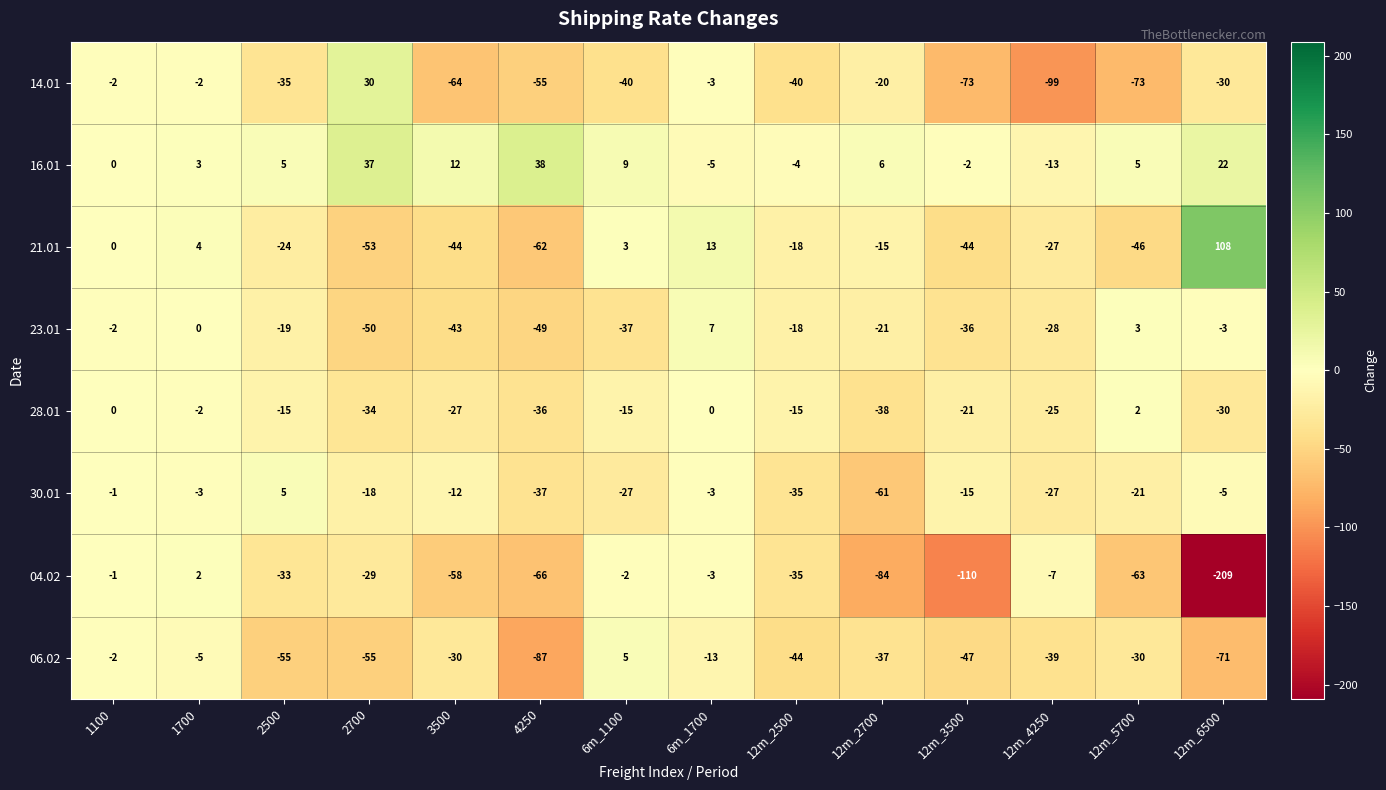

At which category does the chart reach its peak across all series?

12m_6500